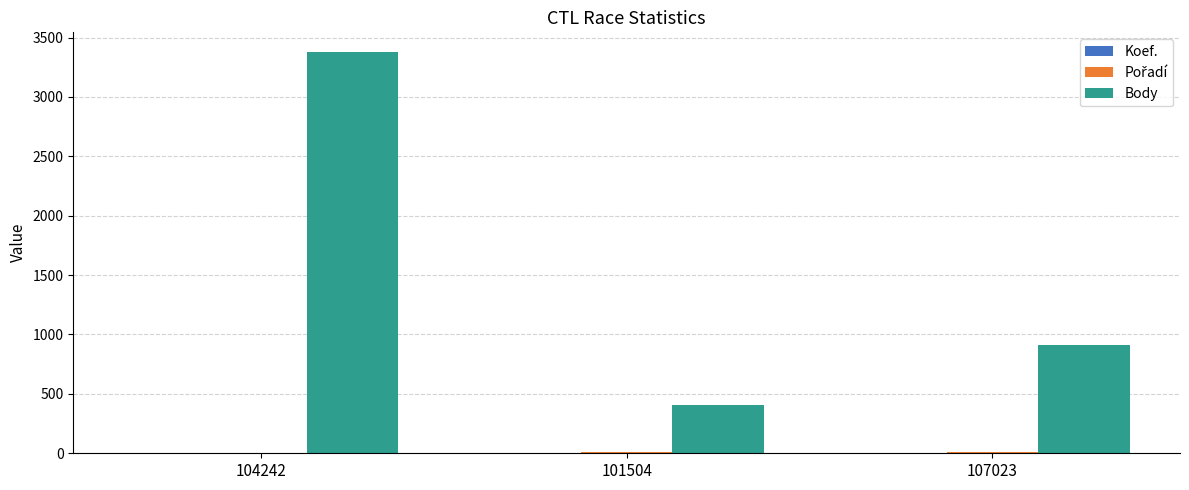

True or false: Body has a value of 5994 at 104242.

False